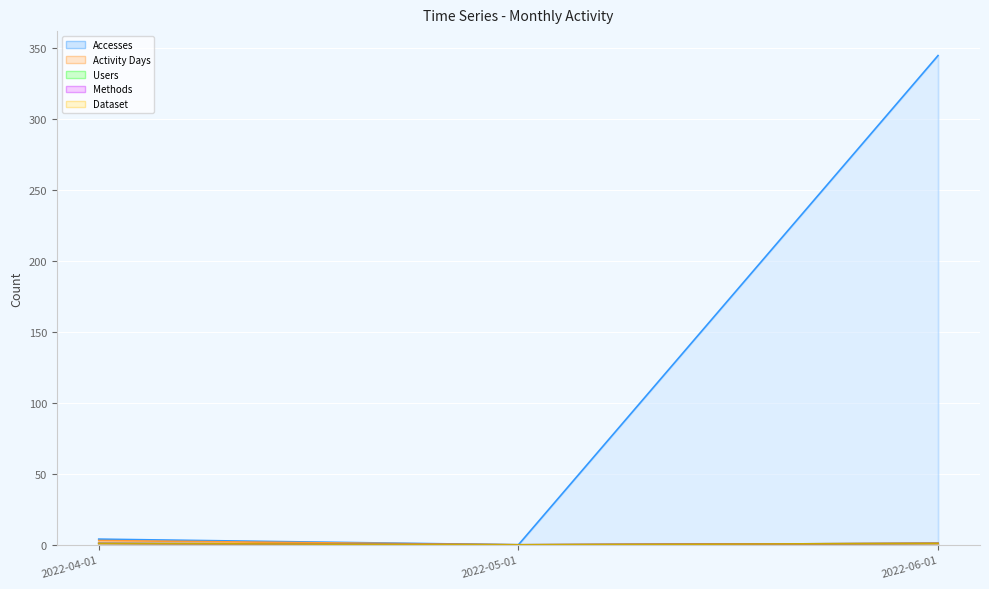

Is it true that Methods equals 1 at 2022-04-01?

False